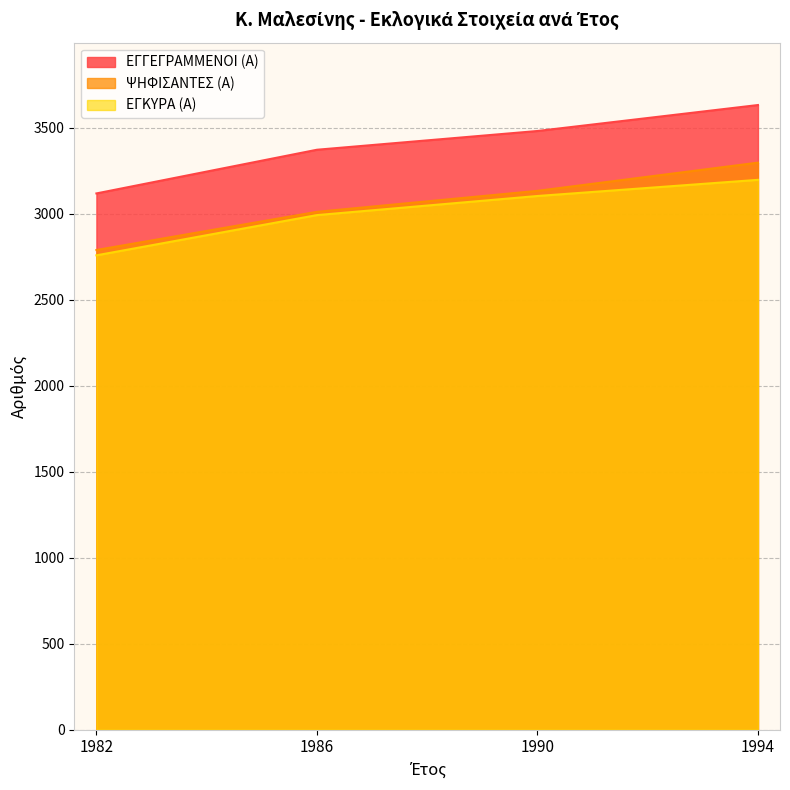

At which label does ΕΓΚΥΡΑ (Α) first exceed 3103?

1994